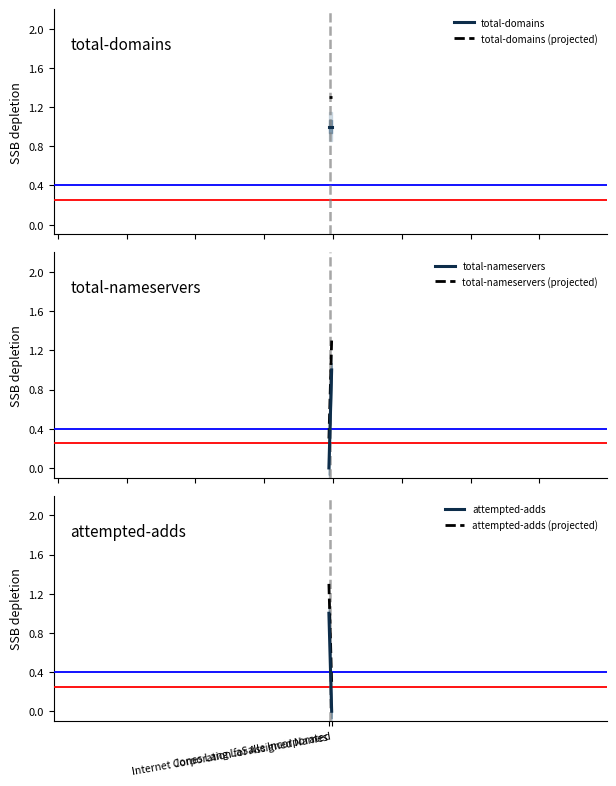

What is the label of the 2nd point from the left?

Jones Lang LaSalle Incorporated